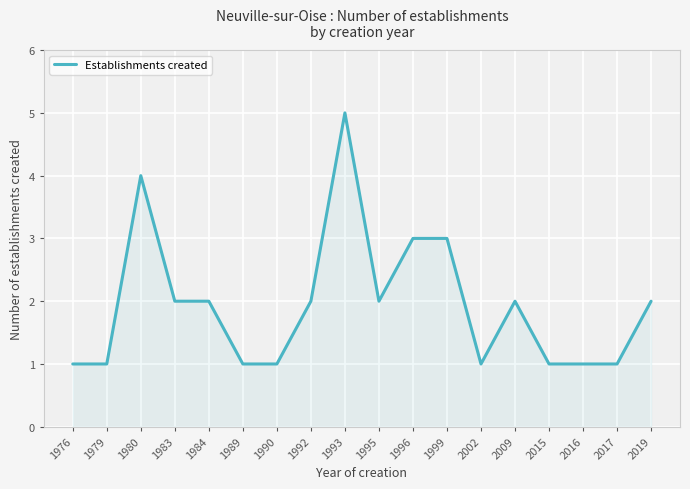

The value at 1990 is 1. True or false?

True